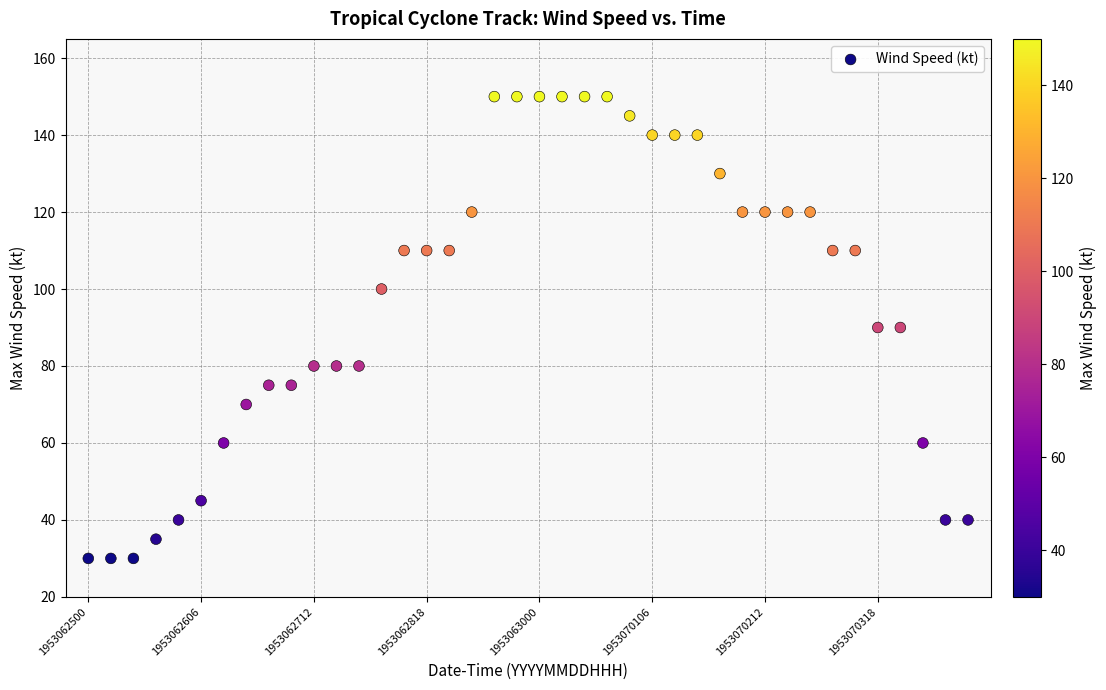

What is the range of Y values (max minus min)?

120